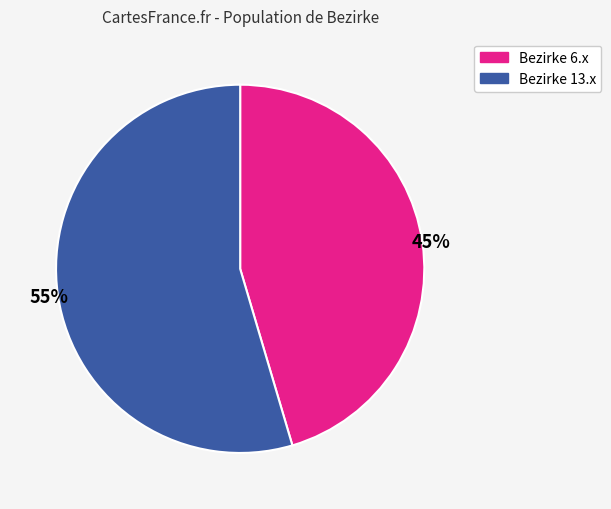

Is there a majority slice in this chart?

Yes